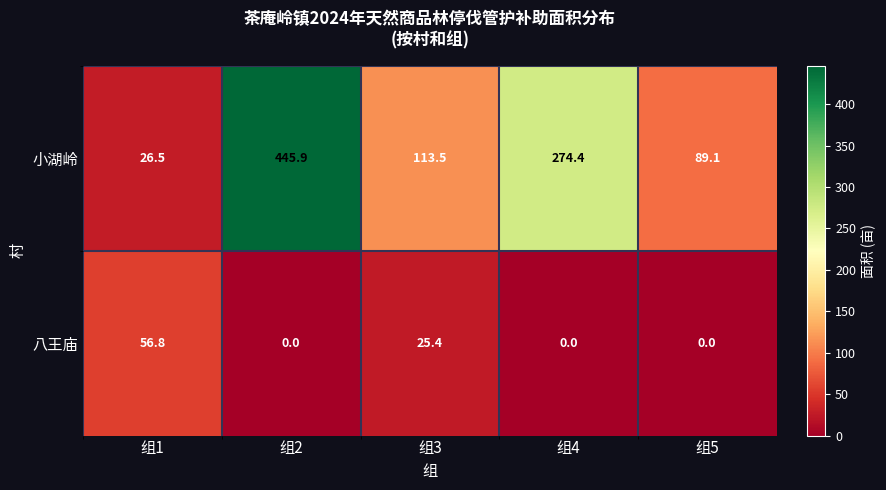

What is the sum of the 八王庙 values at 组2 and 组1?

56.8